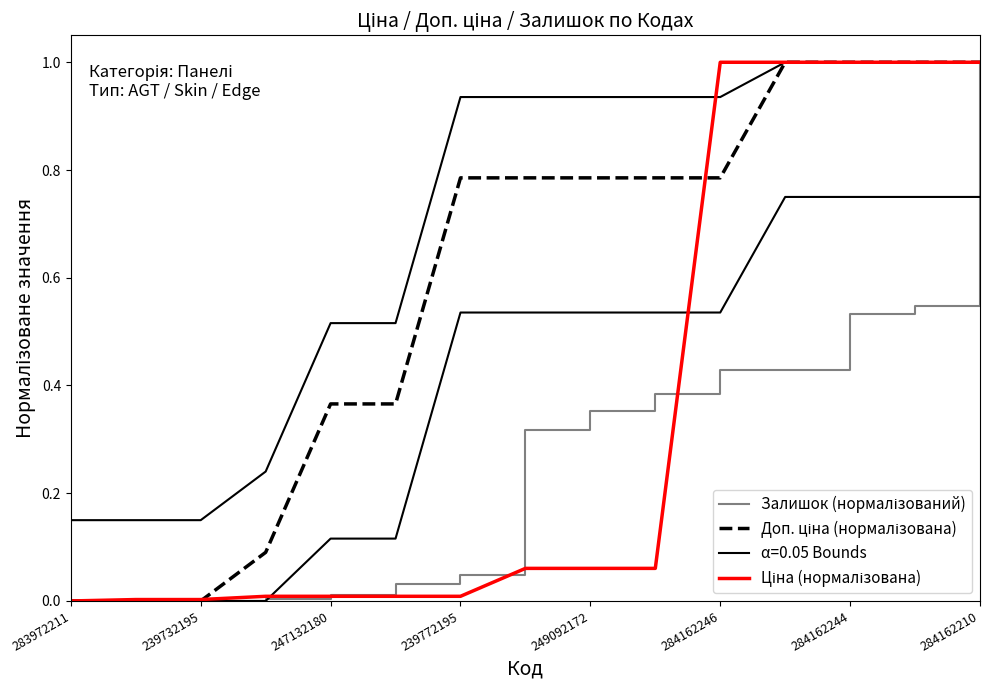

How many times do Ціна (нормалізована) and Доп. ціна (нормалізована) cross each other?

2